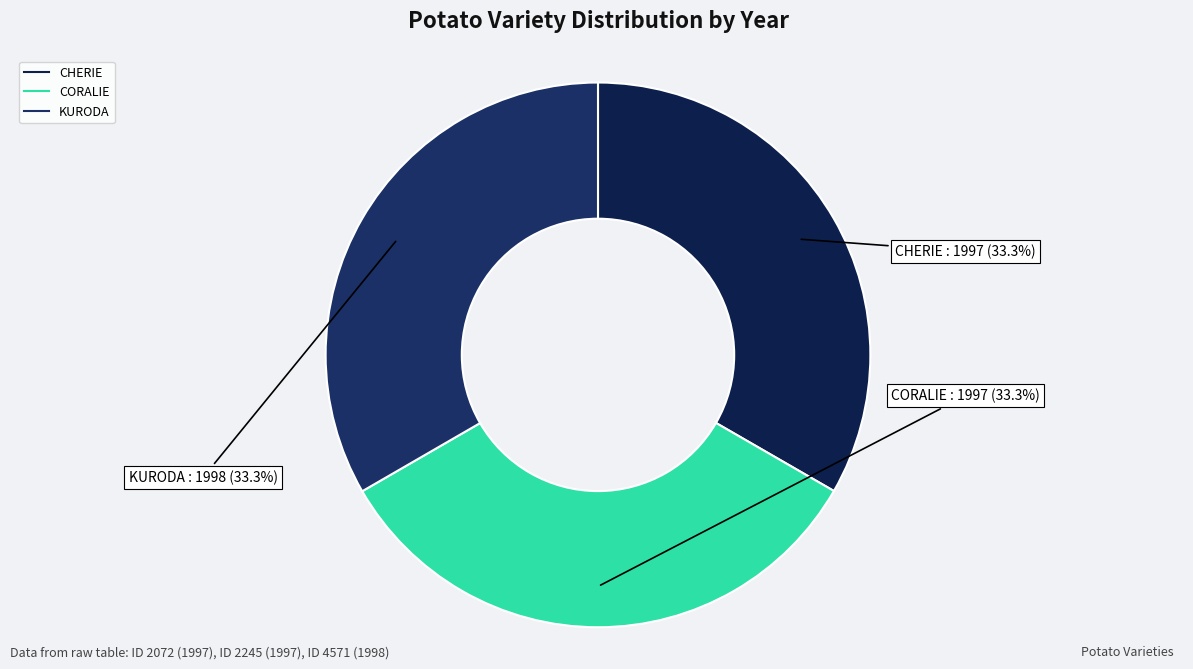

Do CORALIE and CHERIE together represent more than half of the pie?

Yes